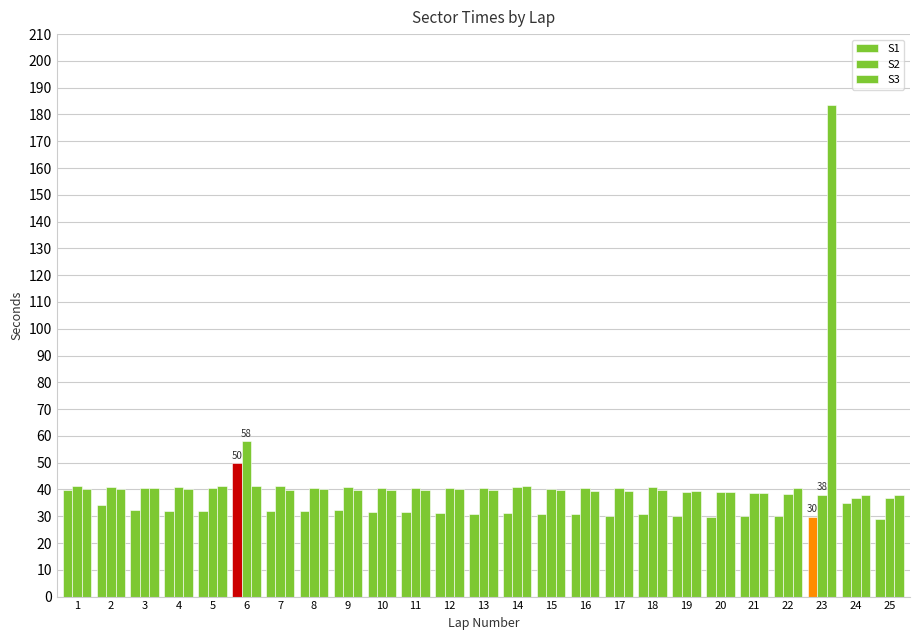

Reading left to right, list all the values displayed in this chart.

S1: 1=39.6	2=34.2	3=32.3	4=32.0	5=31.9	6=49.7	7=32.1	8=32.1	9=32.5	10=31.5	11=31.5	12=31.3	13=31.0	14=31.0	15=31.0	16=31.0	17=30.2	18=30.9	19=30.3	20=29.6	21=29.9	22=29.9	23=29.7	24=35.1	25=28.9
S2: 1=41.3	2=40.8	3=40.6	4=40.8	5=40.6	6=58.0	7=41.2	8=40.4	9=40.9	10=40.5	11=40.5	12=40.4	13=40.6	14=40.9	15=40.1	16=40.4	17=40.7	18=40.9	19=39.2	20=39.0	21=38.8	22=38.1	23=37.9	24=36.9	25=36.7
S3: 1=40.3	2=40.4	3=40.4	4=40.2	5=41.3	6=41.3	7=39.8	8=40.1	9=39.7	10=39.9	11=39.8	12=40.1	13=39.9	14=41.3	15=39.6	16=39.6	17=39.5	18=39.7	19=39.4	20=39.2	21=38.7	22=40.5	23=183.6	24=38.0	25=37.9